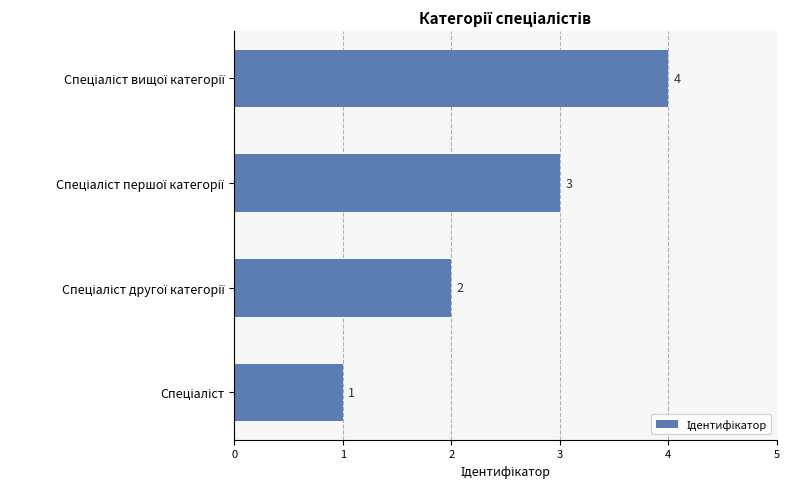

What is the sum of all values?

10